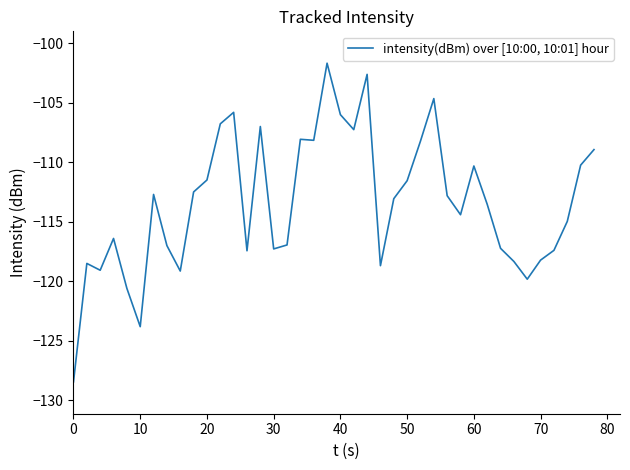

How many lines are shown in the chart?

1